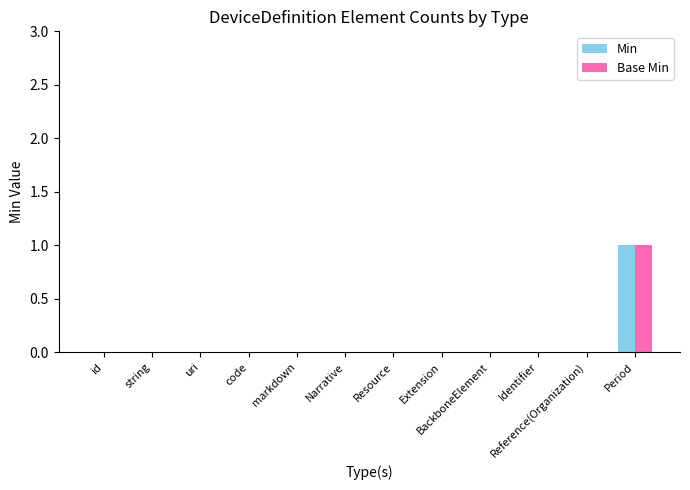

At which category is the sum across all series the highest?

Period